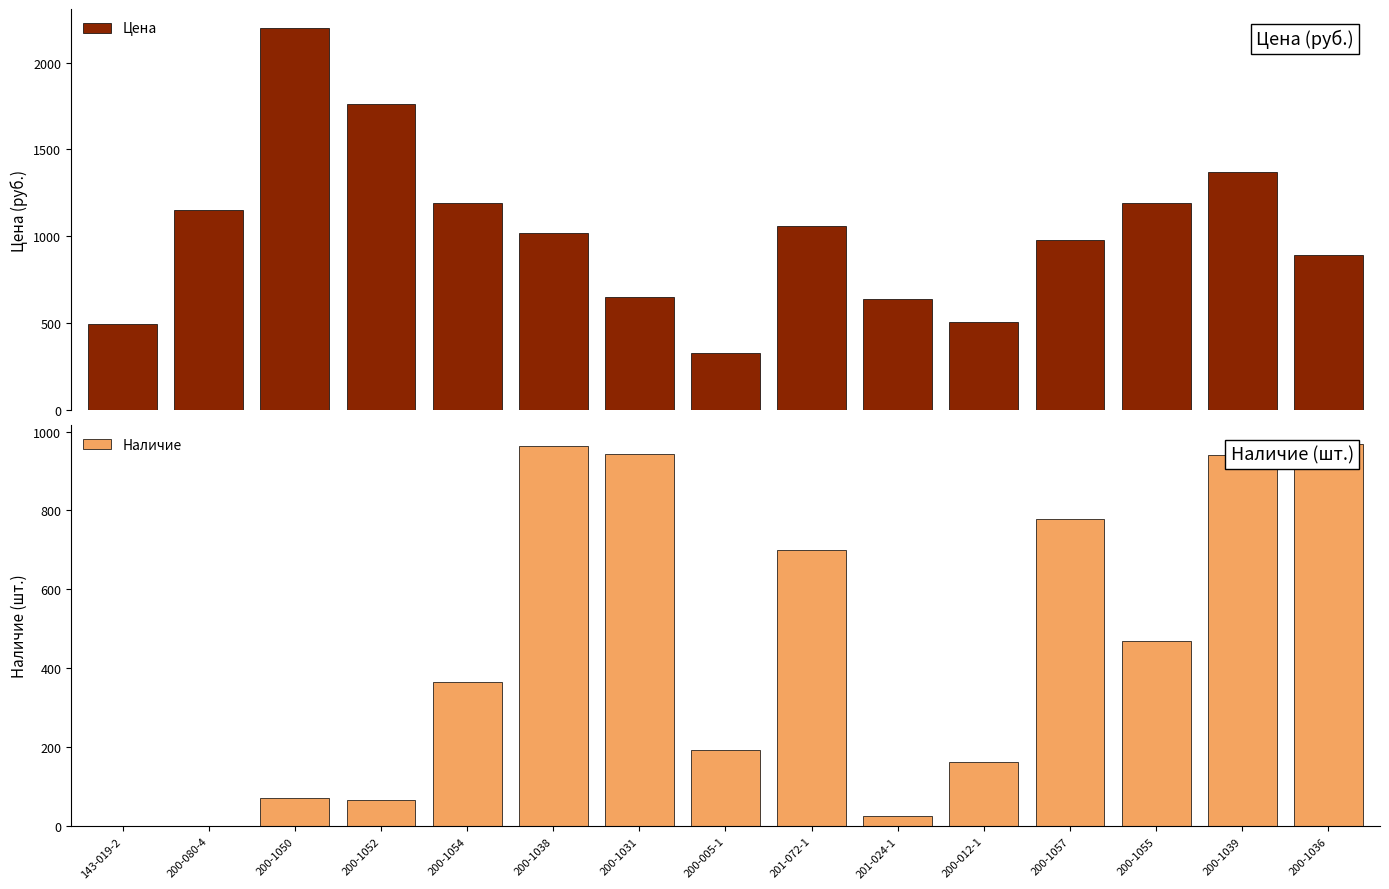

Which series has the largest total across all categories?

Цена